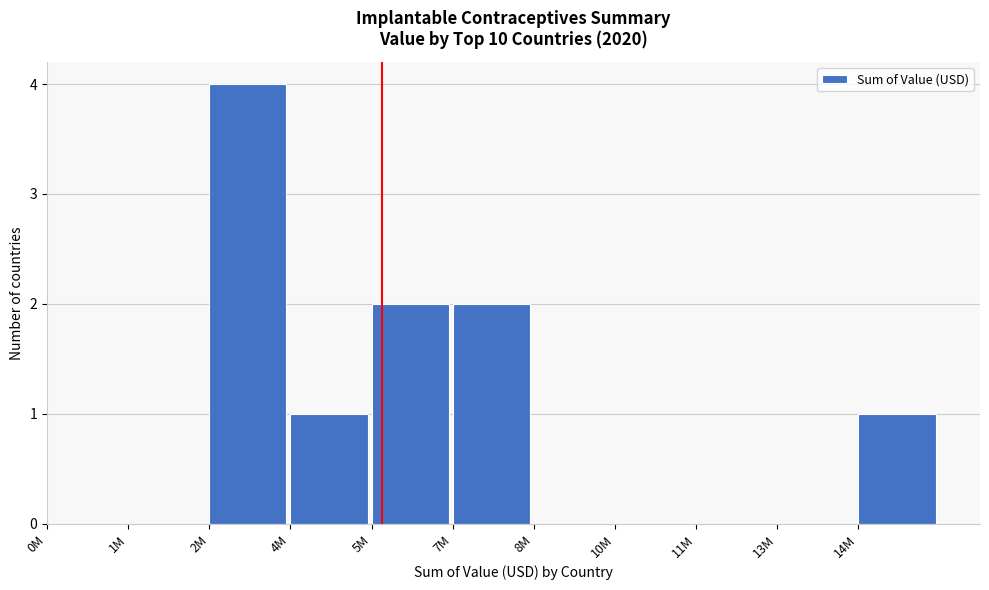

Reading right to left, list all the values displayed in this chart.

14M=1	13M=0	11M=0	10M=0	8M=0	7M=2	5M=2	4M=1	2M=4	1M=0	0M=0